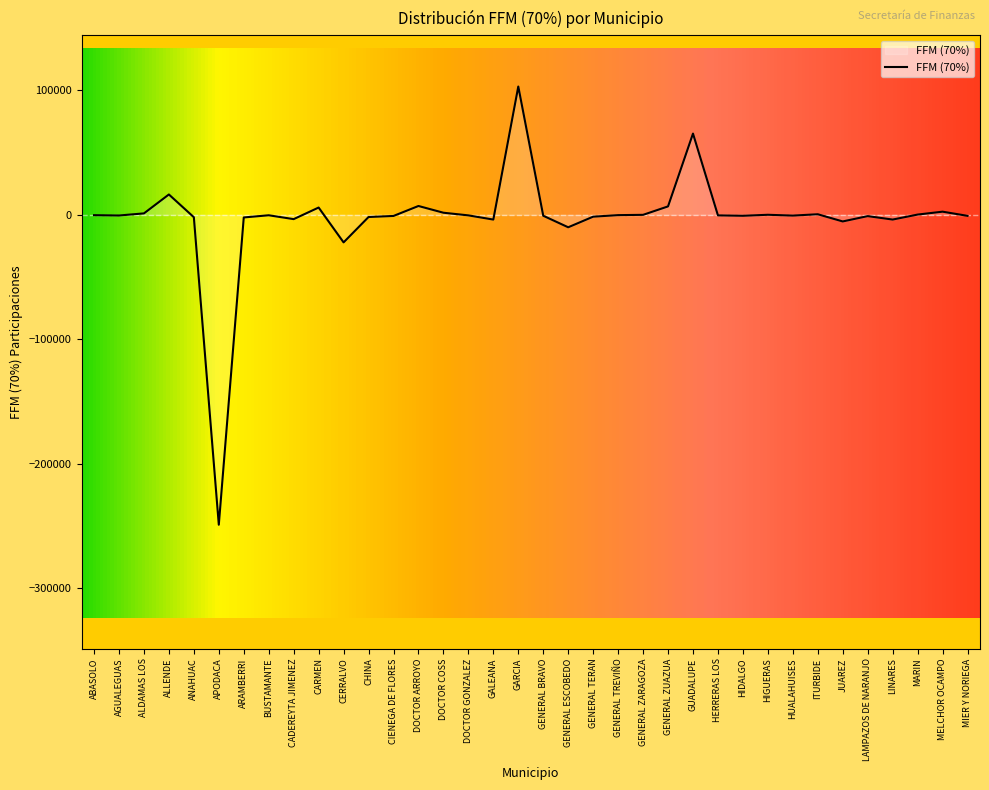

What position from the left is HUALAHUISES?

29